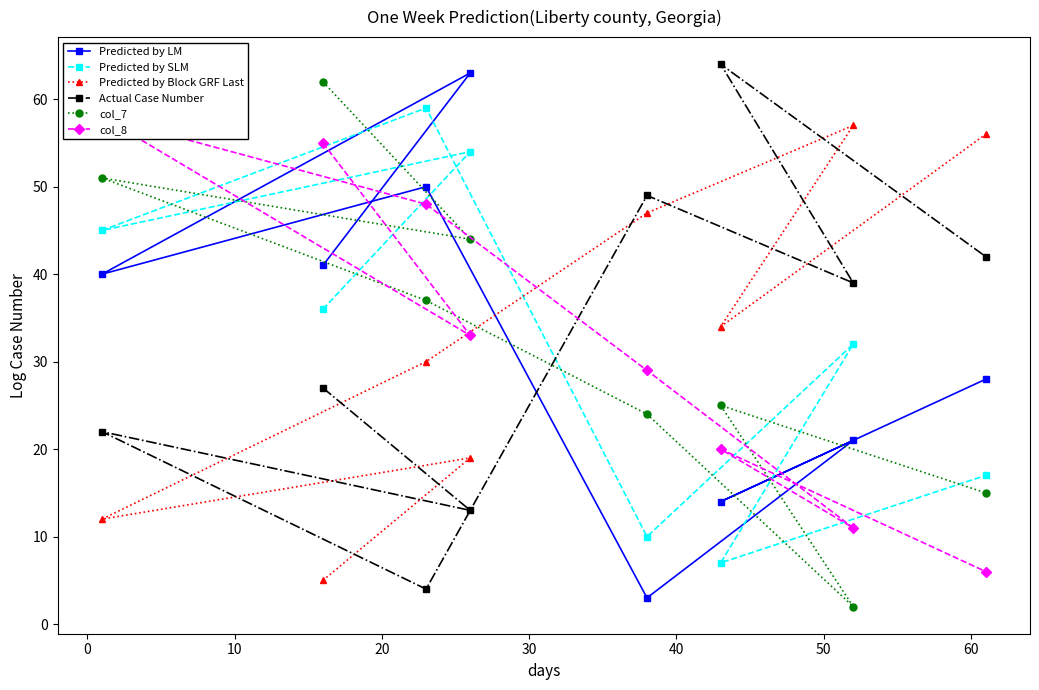

What is the minimum value for Predicted by SLM?

7